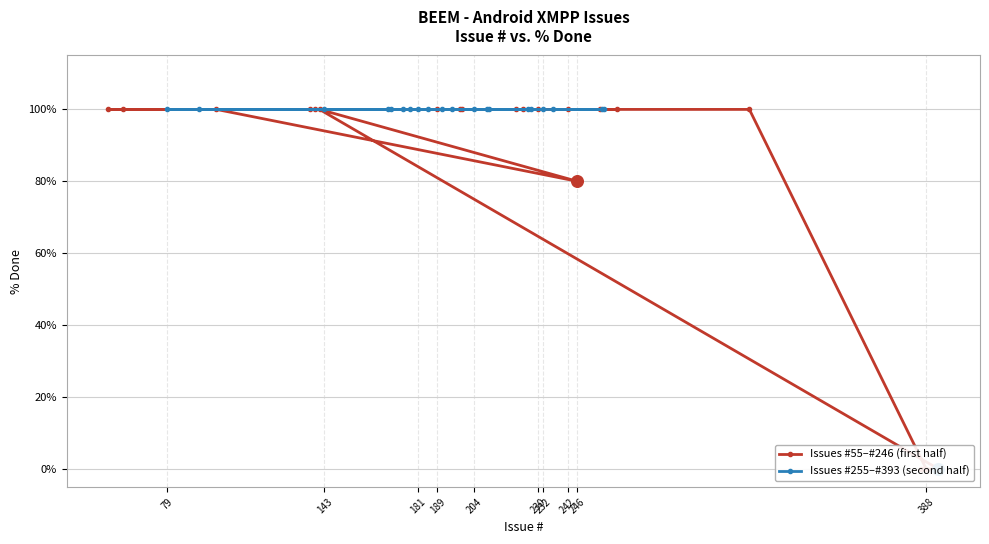

Which series has the largest total across all categories?

Issues #255–#393 (second half)